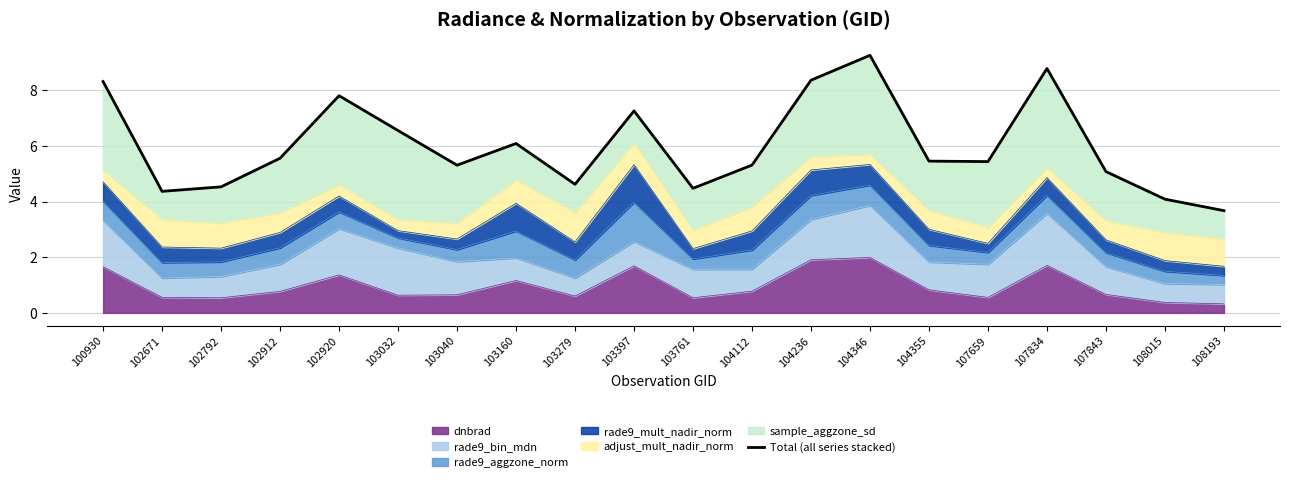

List the labels in order of value, largest first.

104346, 107834, 104236, 100930, 102920, 103397, 103032, 103160, 102912, 104355, 107659, 104112, 103040, 107843, 103279, 102792, 103761, 102671, 108015, 108193